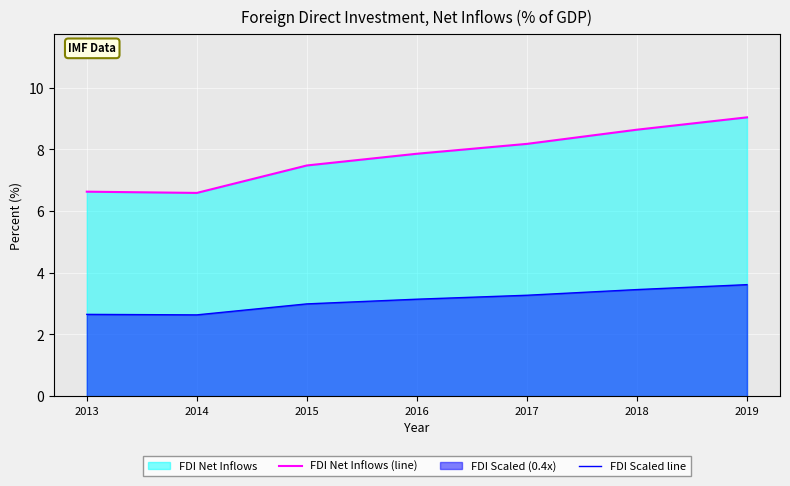

How many lines are shown in the chart?

2